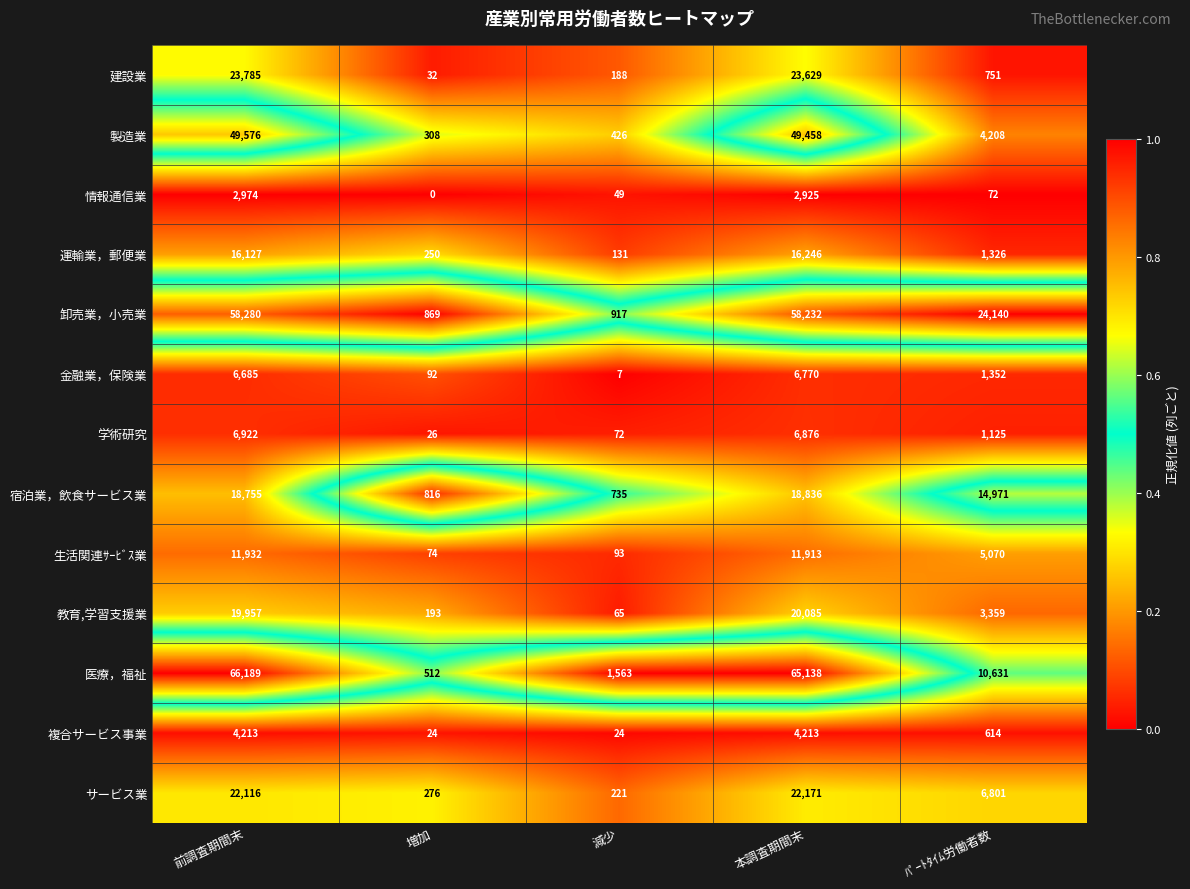

Where is 宿泊業，飲食サービス業 nearest to the value 9785?

ﾊﾟｰﾄﾀｲﾑ労働者数